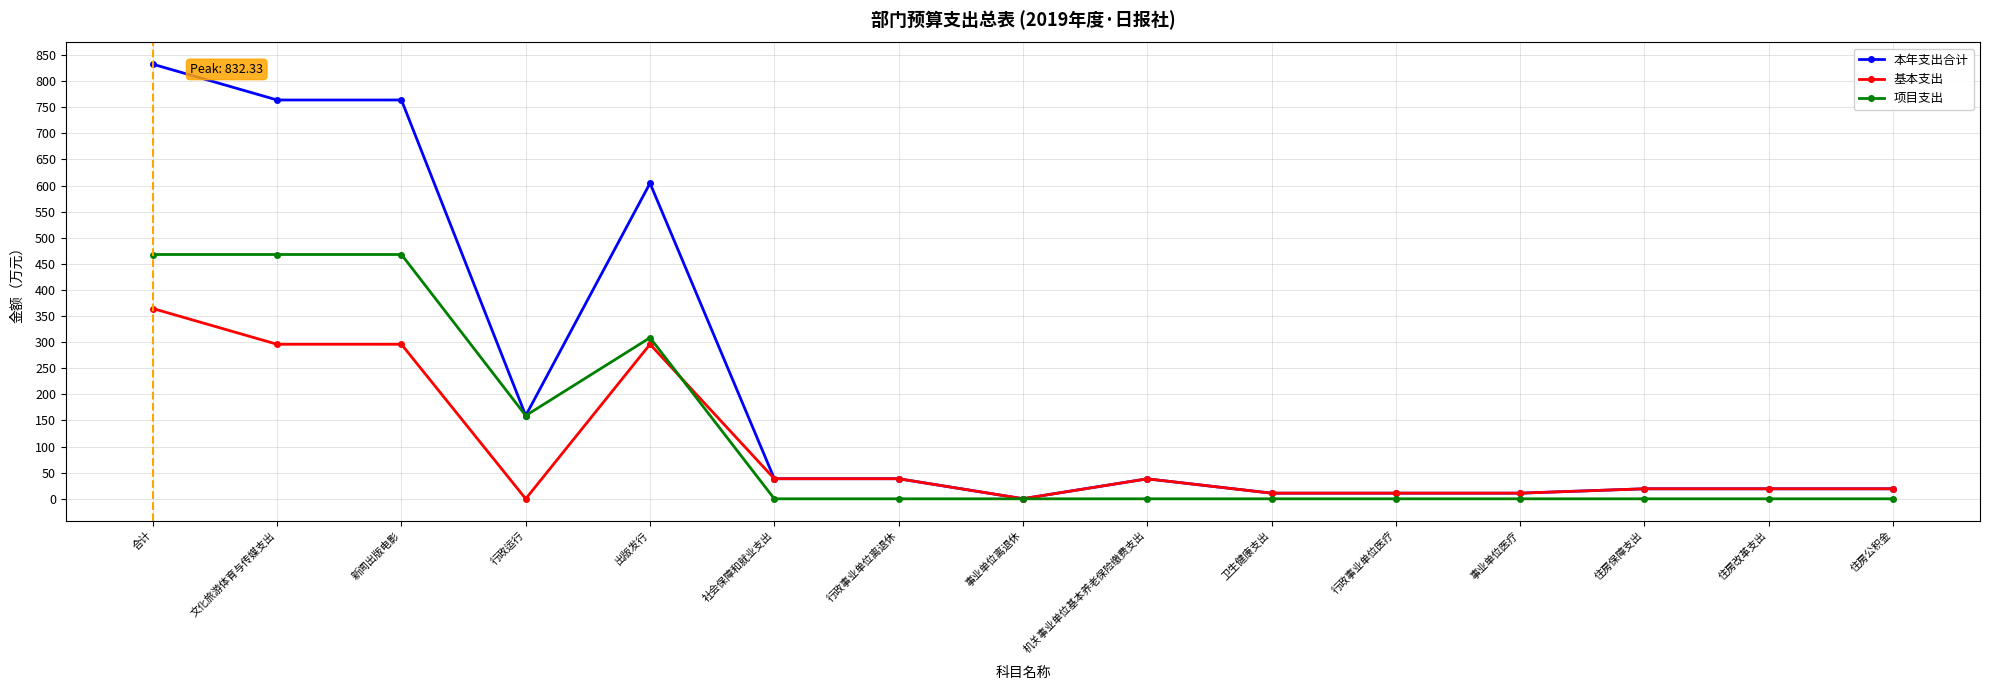

Which series changed the most between 合计 and 住房保障支出?

本年支出合计